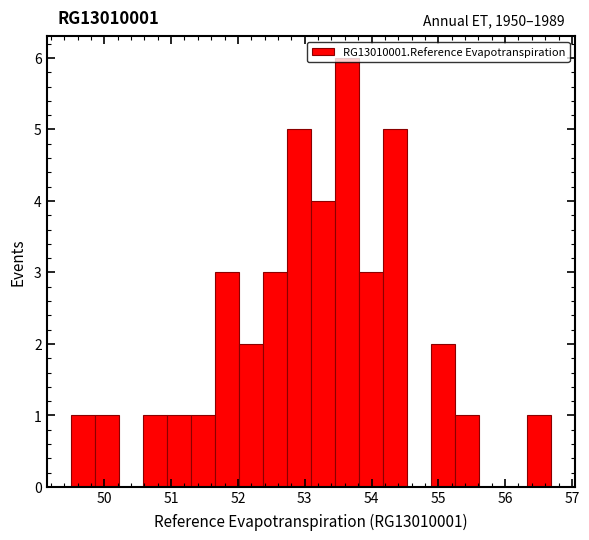

Read against the x-axis, roughly where is the centre of the tallest bar?

53.6